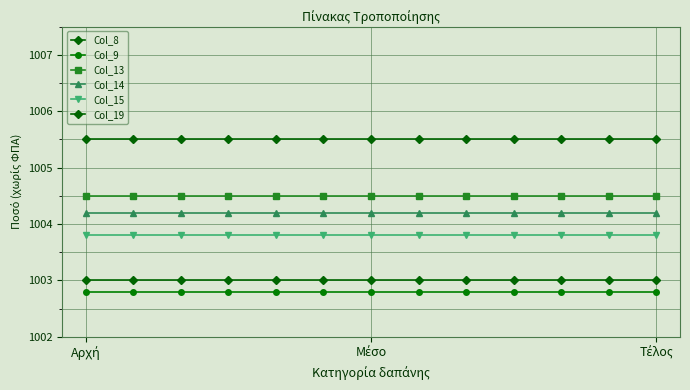

How many distinct data groups are displayed?

6